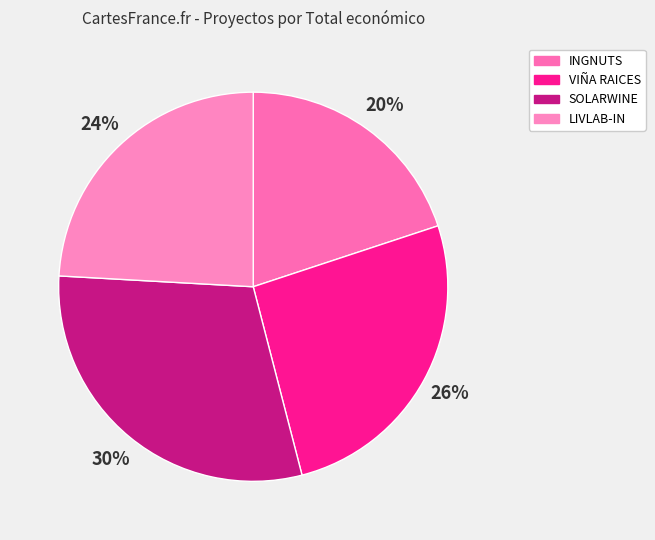

Rank the categories by value from lowest to highest.

INGNUTS, LIVLAB-IN, VIÑA RAICES, SOLARWINE